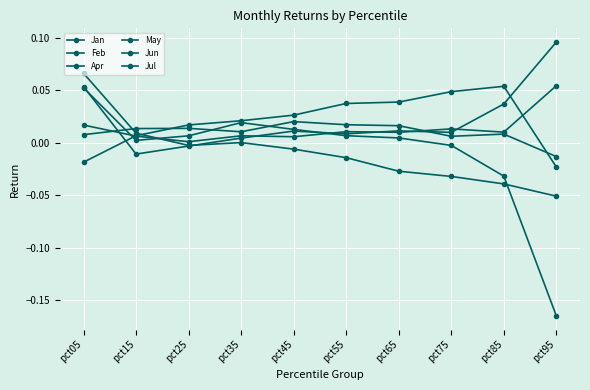

What is the difference between the highest and lowest values at pct95?

0.3